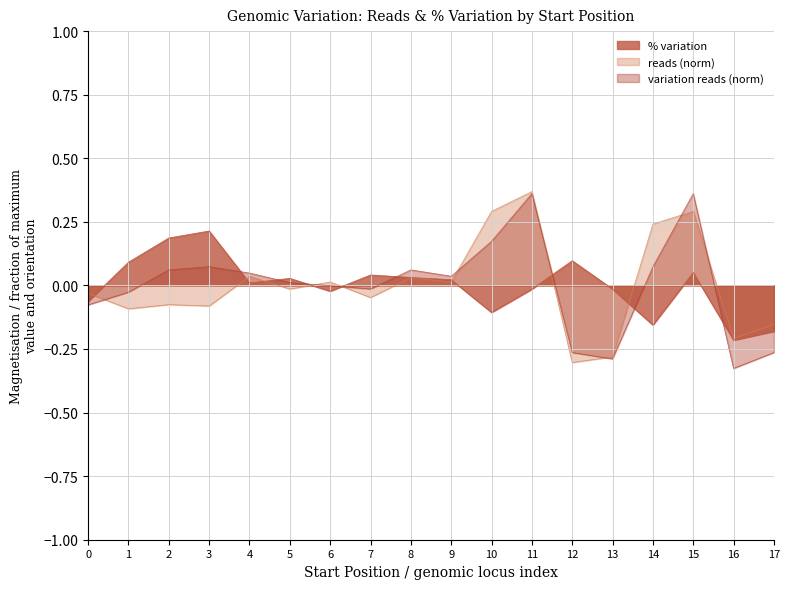

Between 1 and 12, which series saw the biggest shift?

variation reads (norm)